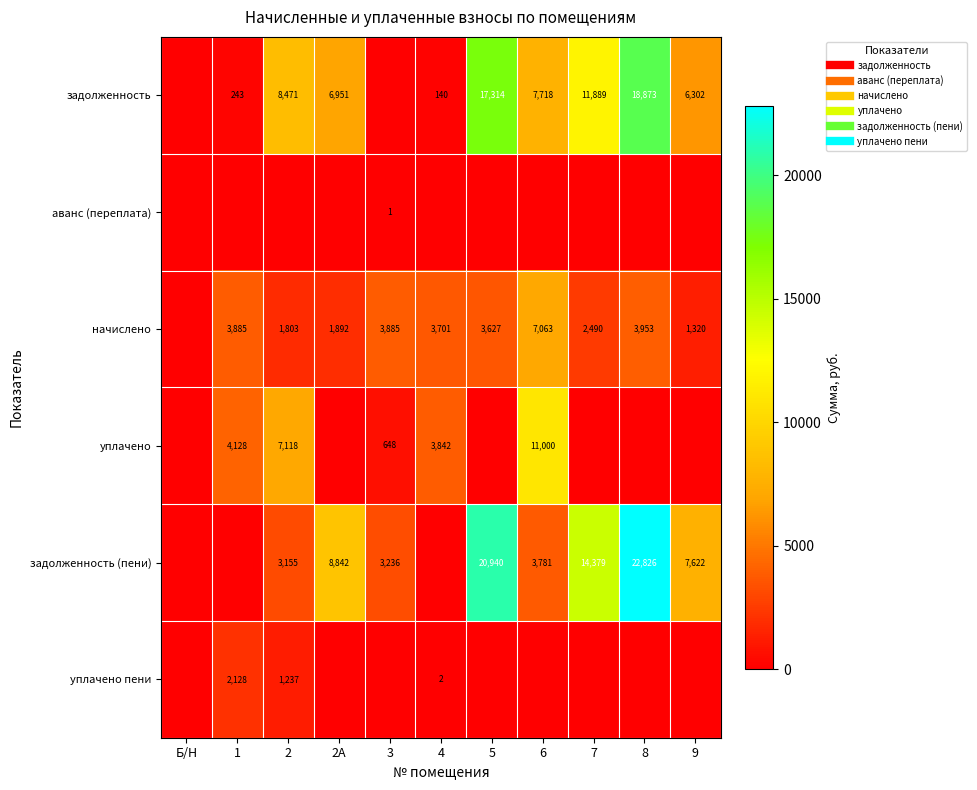

At which label is задолженность (пени) closest to 11413?

2А